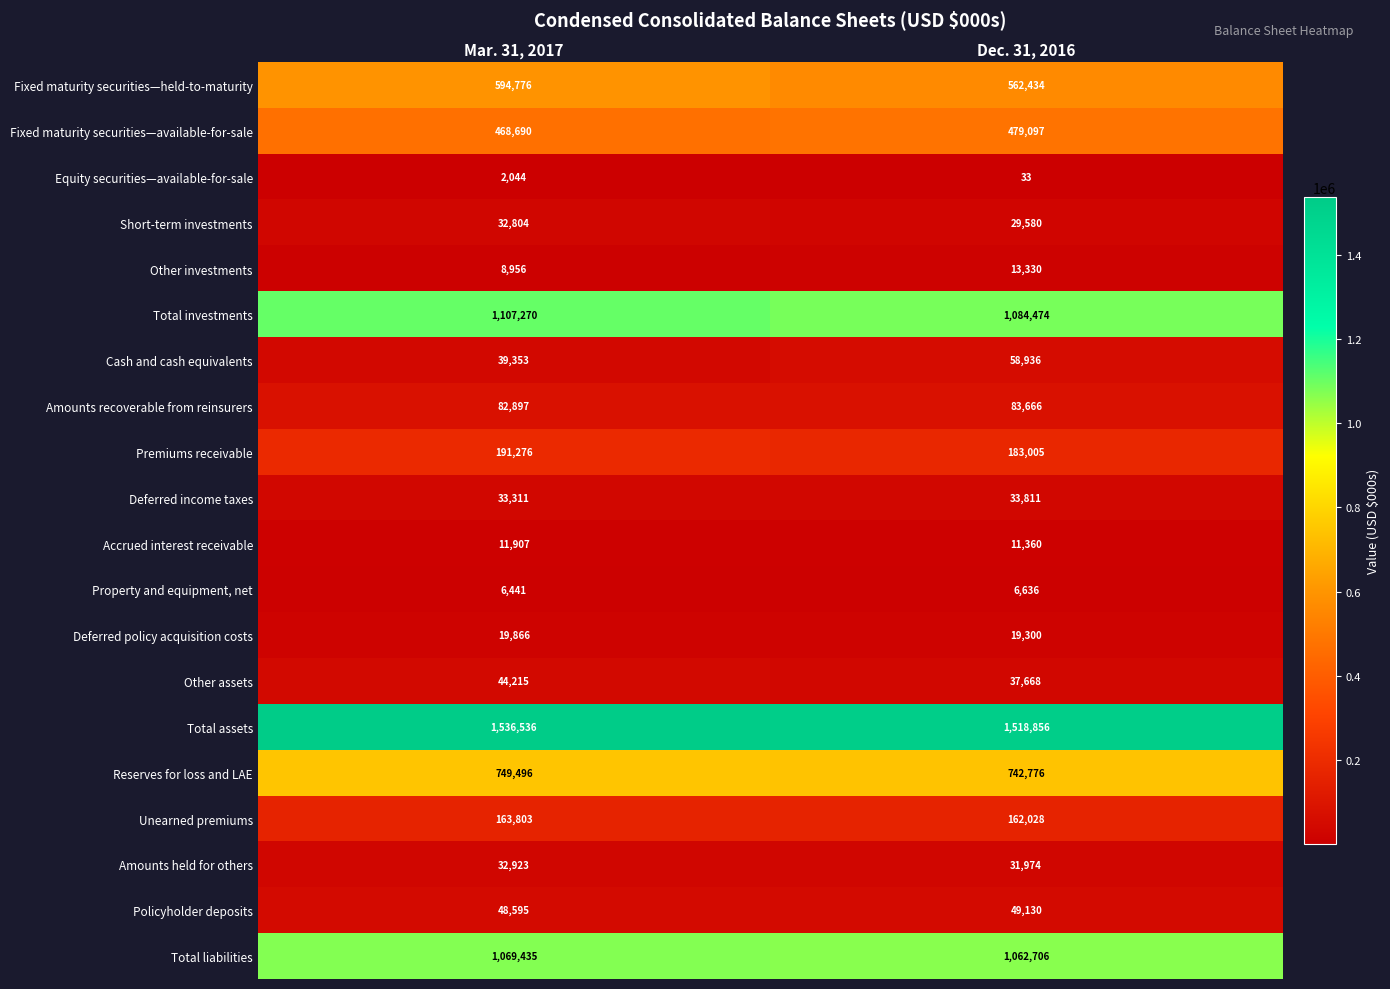

Rank the series at Dec. 31, 2016 from highest to lowest value.

Total assets, Total investments, Total liabilities, Reserves for loss and LAE, Fixed maturity securities—held-to-maturity, Fixed maturity securities—available-for-sale, Premiums receivable, Unearned premiums, Amounts recoverable from reinsurers, Cash and cash equivalents, Policyholder deposits, Other assets, Deferred income taxes, Amounts held for others, Short-term investments, Deferred policy acquisition costs, Other investments, Accrued interest receivable, Property and equipment, net, Equity securities—available-for-sale